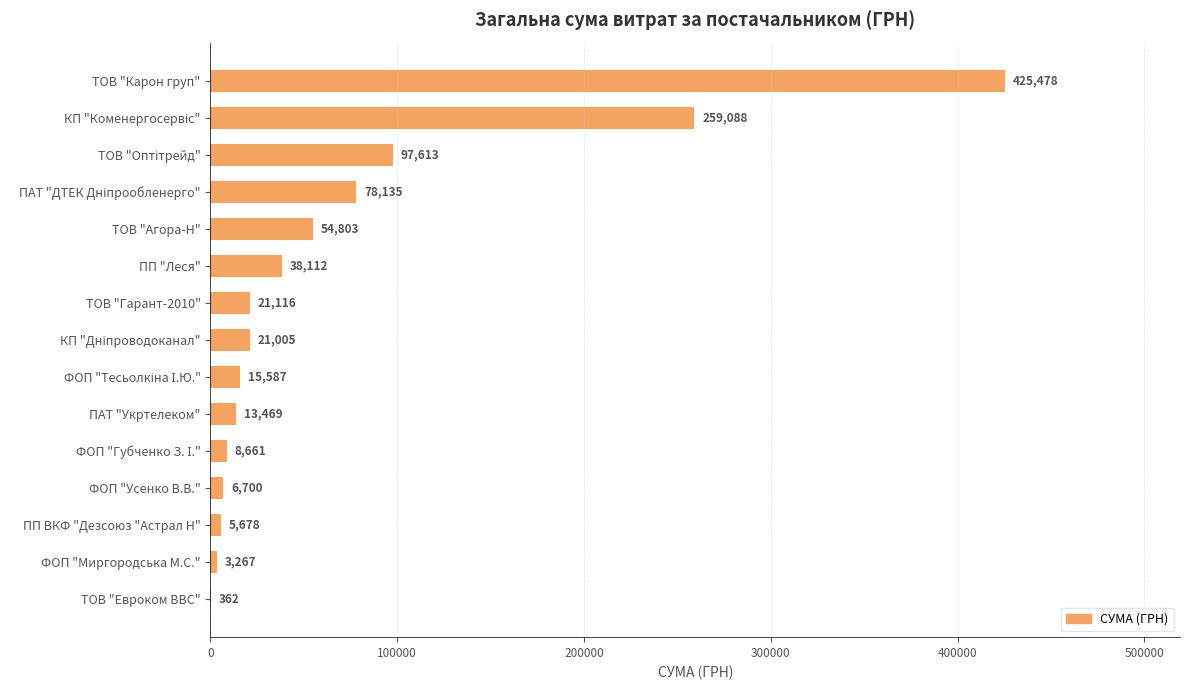

What is the approximate value at ПП "Леся"?

38112.0